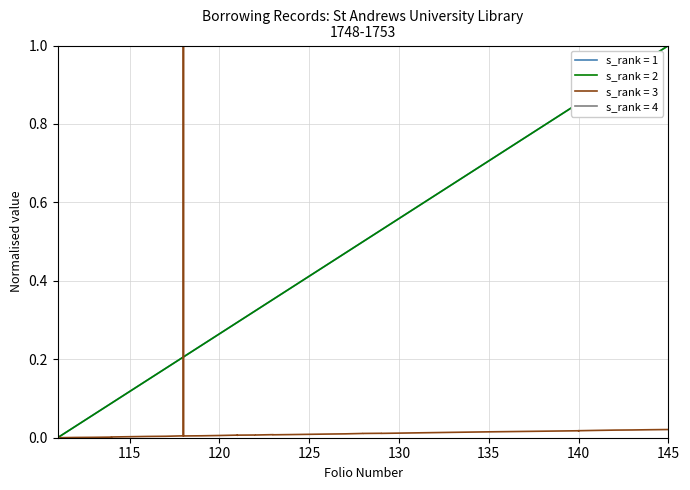

Which category has the lowest value in the fnum series?

111